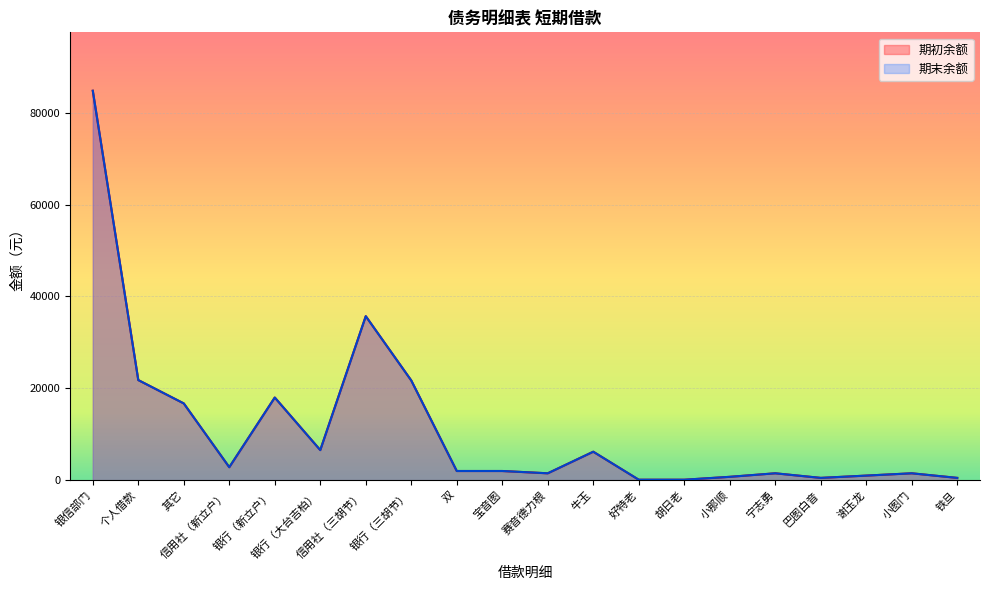

List the labels in order of 期初余额 value, smallest first.

好特老, 胡日老, 巴图白音, 铁旦, 小那顺, 谢玉龙, 赛音德力根, 宁志勇, 小图门, 双, 宝音图, 信用社（新立户）, 牛玉, 银行（大台吉柏）, 其它, 银行（新立户）, 银行（三胡节）, 个人借款, 信用社（三胡节）, 银信部门